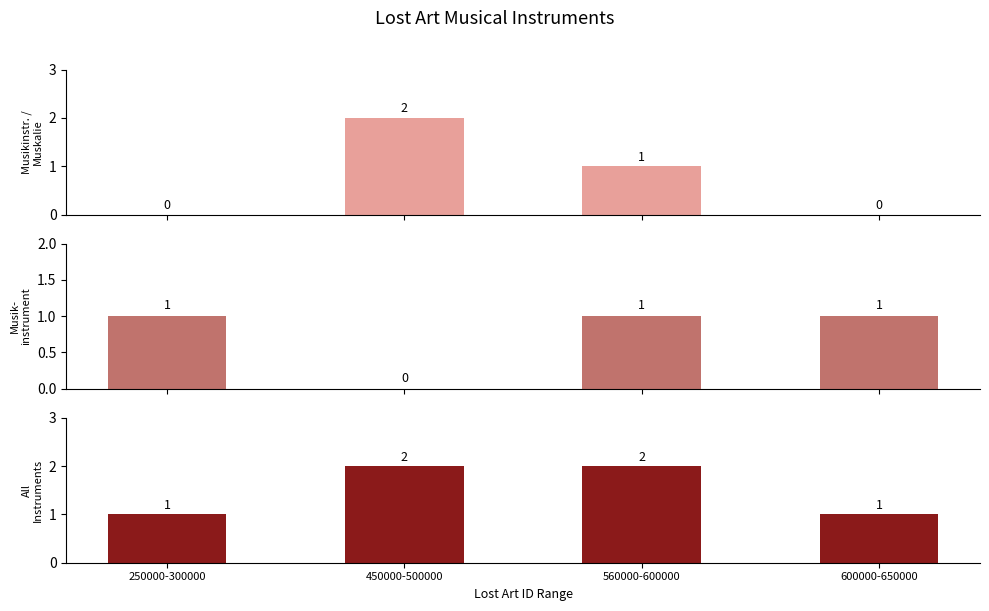

Which category has the highest value in the All Instruments series?

450000-500000